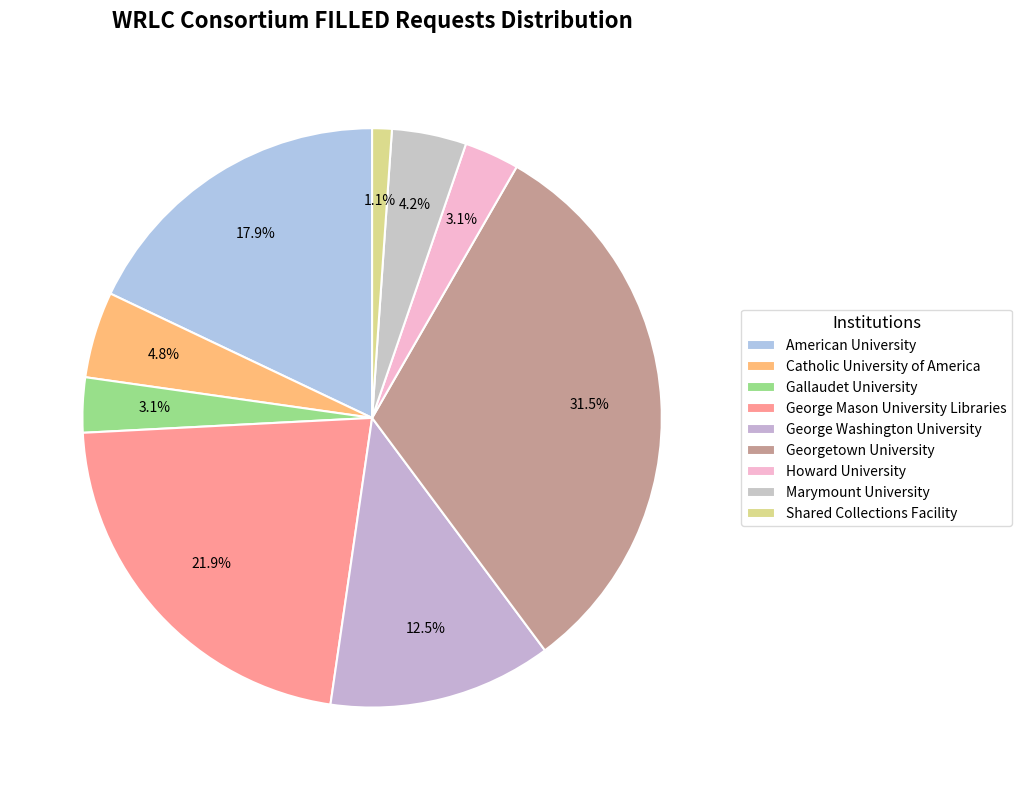

Between Catholic University of America and Marymount University, which is larger?

Catholic University of America